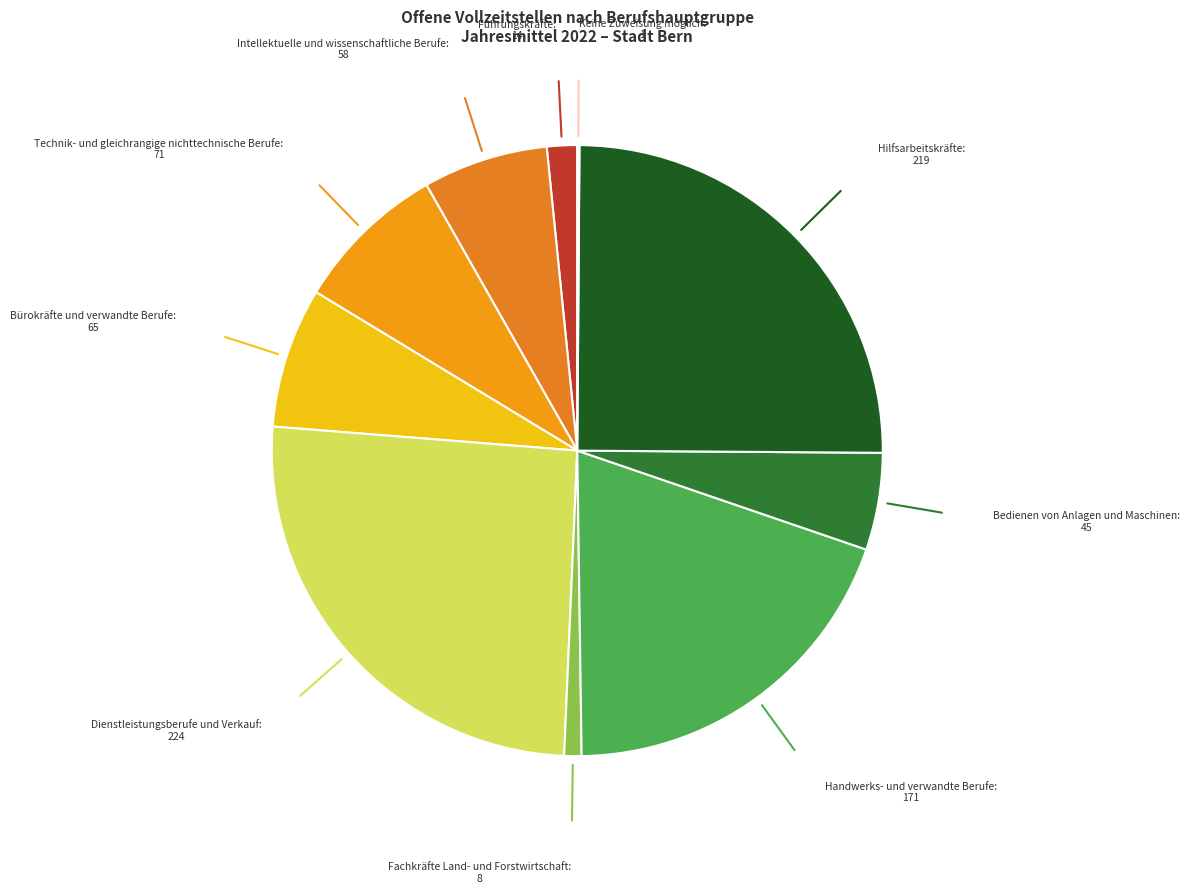

Which slice is the largest?

Dienstleistungsberufe und Verkauf